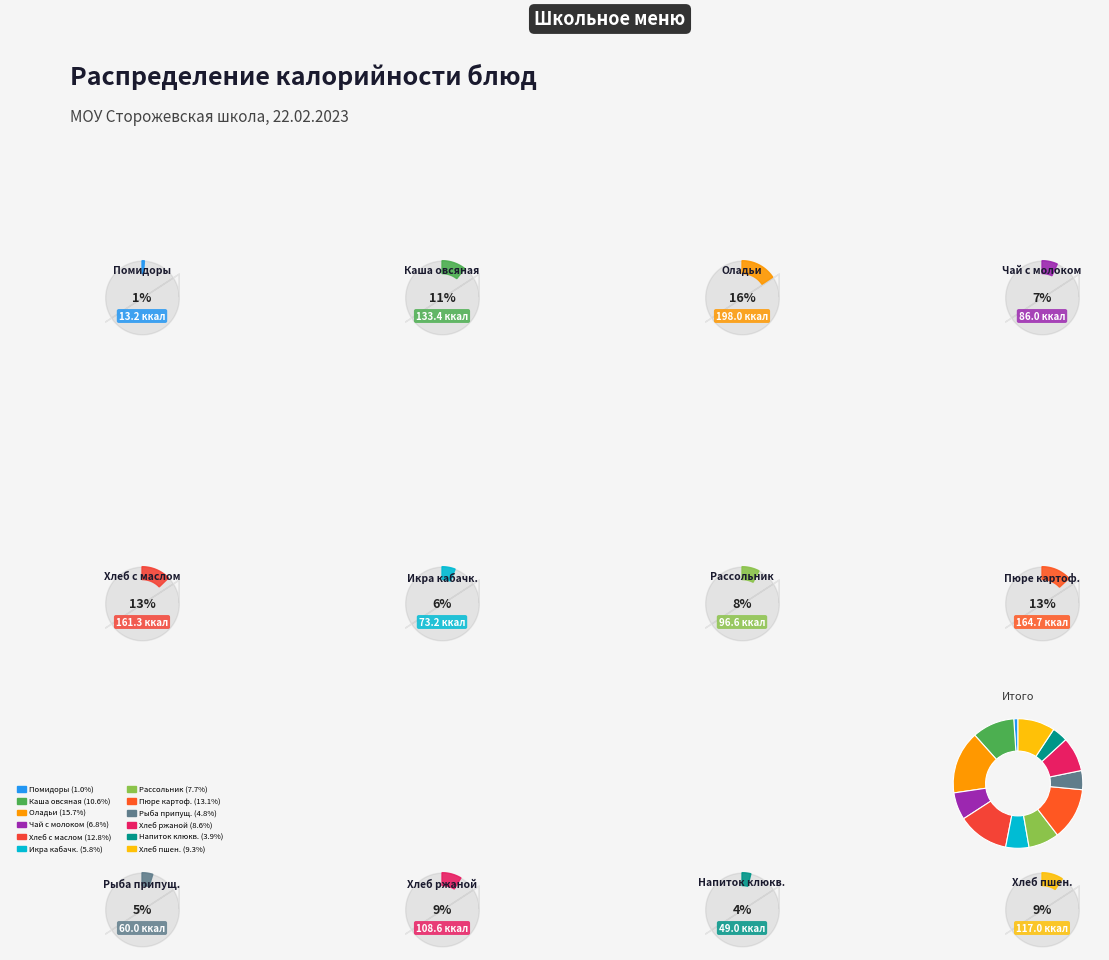

How many slices are in this pie chart?

12